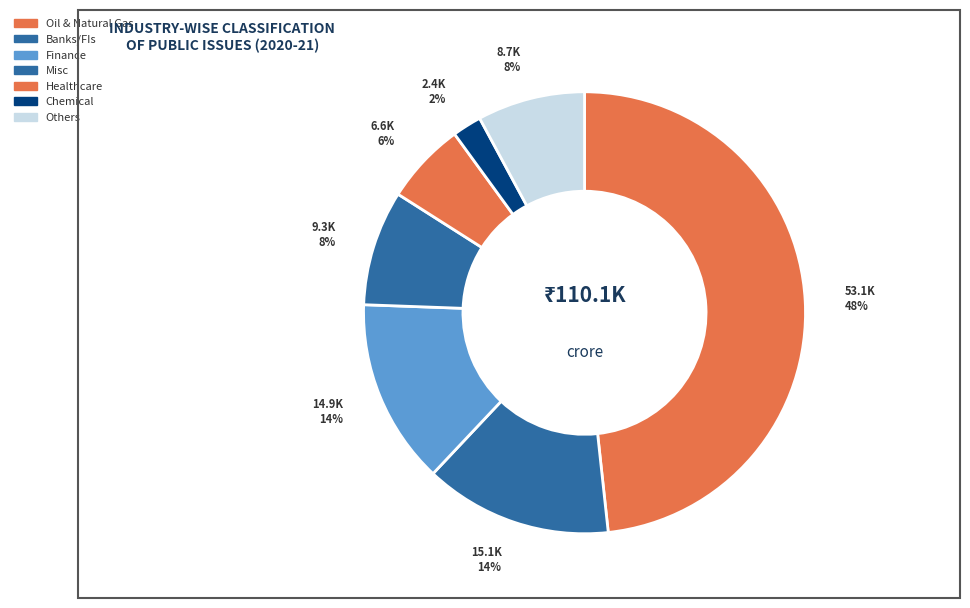

How many slices are in this pie chart?

7